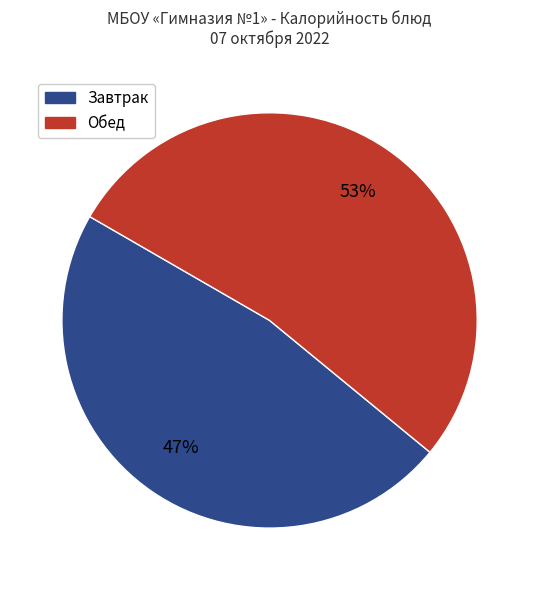

Is there any slice that represents more than half of the pie?

Yes